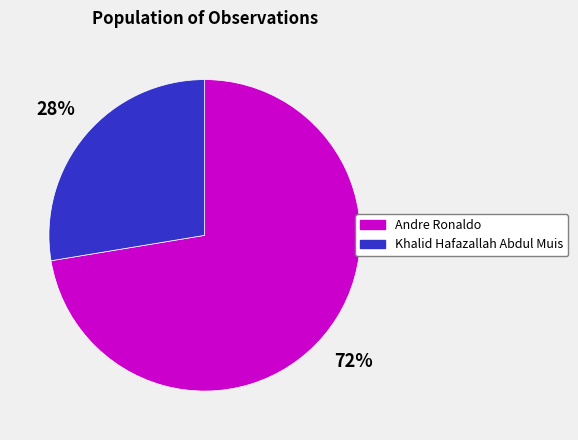

Which slice is the smallest?

Khalid Hafazallah Abdul Muis